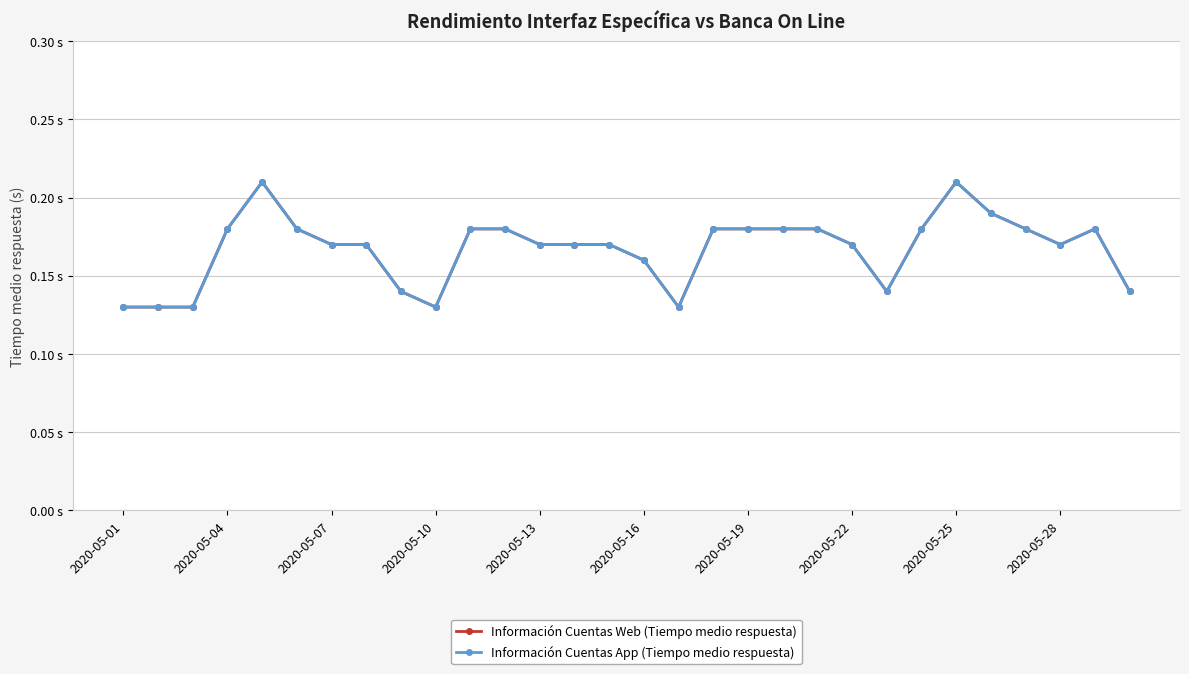

What is the difference between the maximum and second lowest values in the Información Cuentas Web (Tiempo medio respuesta) series?

0.1